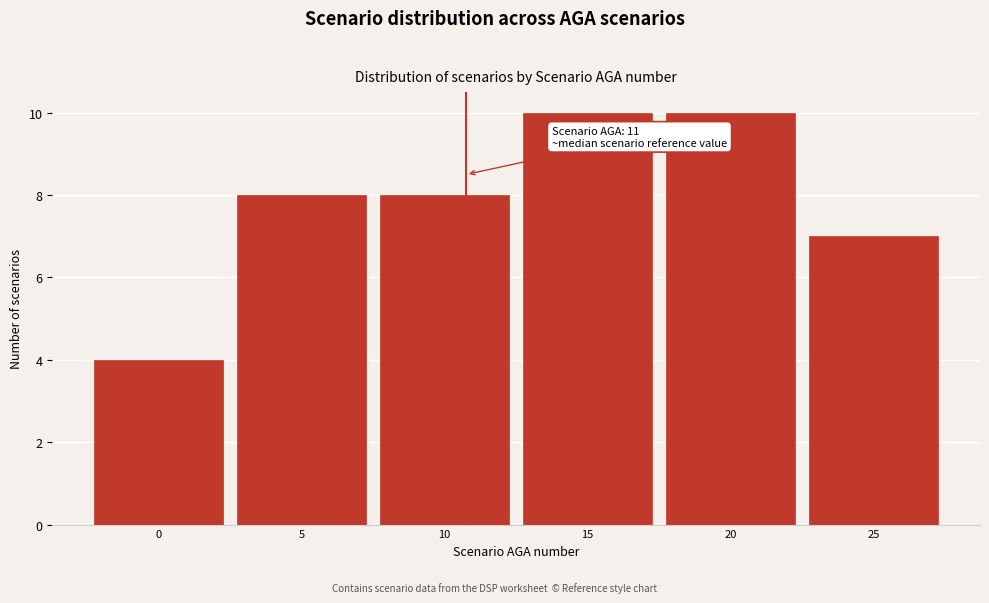

Reading left to right, what are all the values shown in this chart?

4	8	8	10	10	7